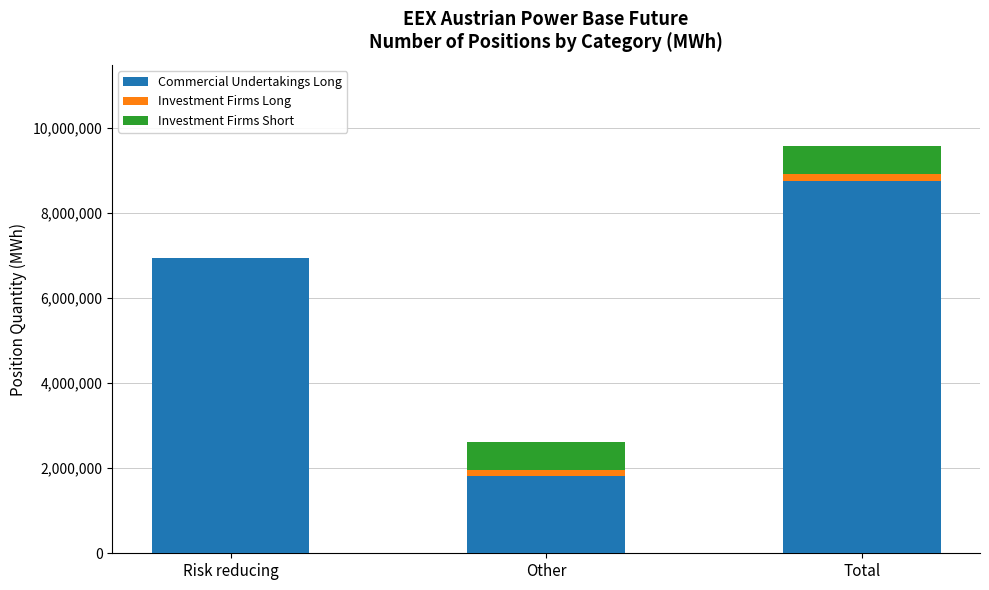

What is the total value across all series at Risk reducing?

6948462